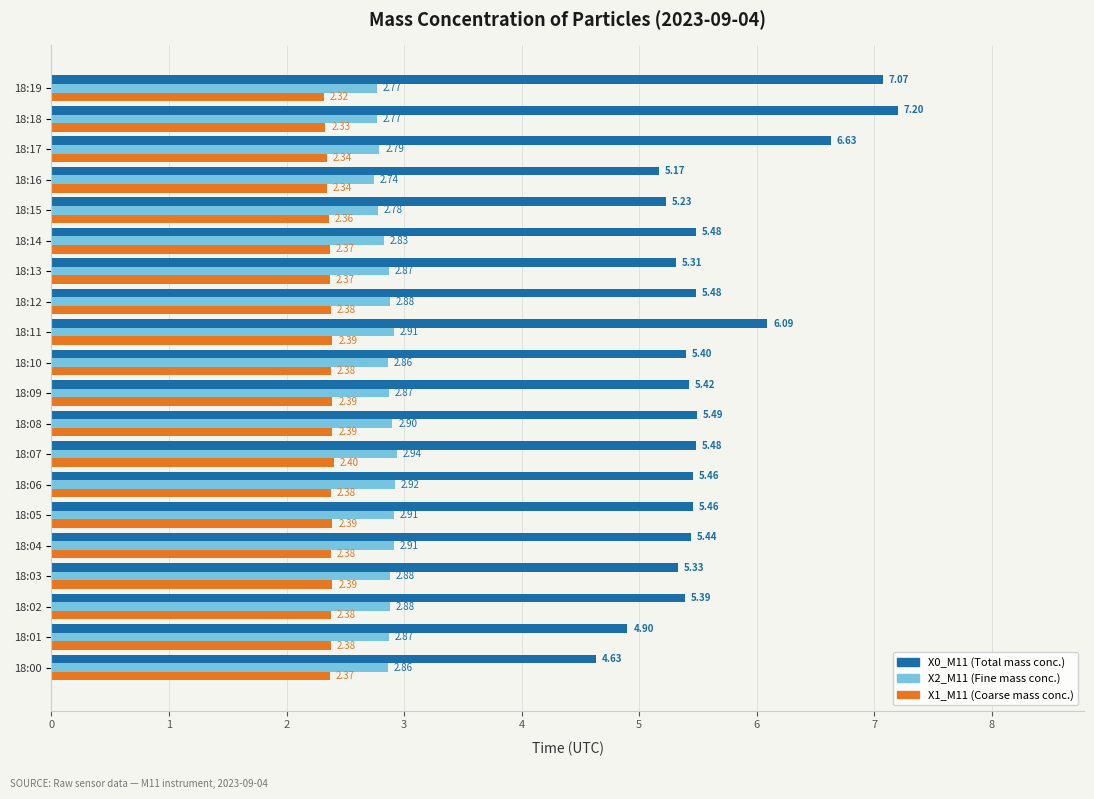

What is the spread (max minus min) of values at 18:17?

4.3